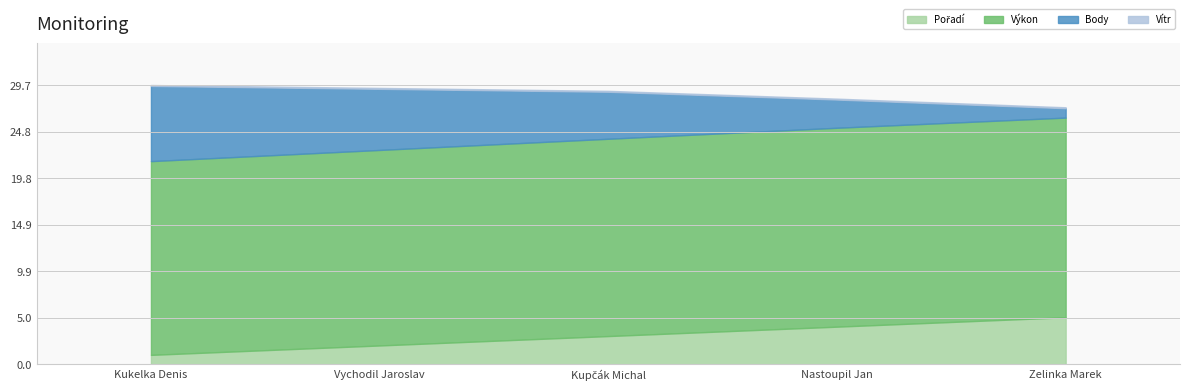

What is the label of the 1st point from the right?

Zelinka Marek